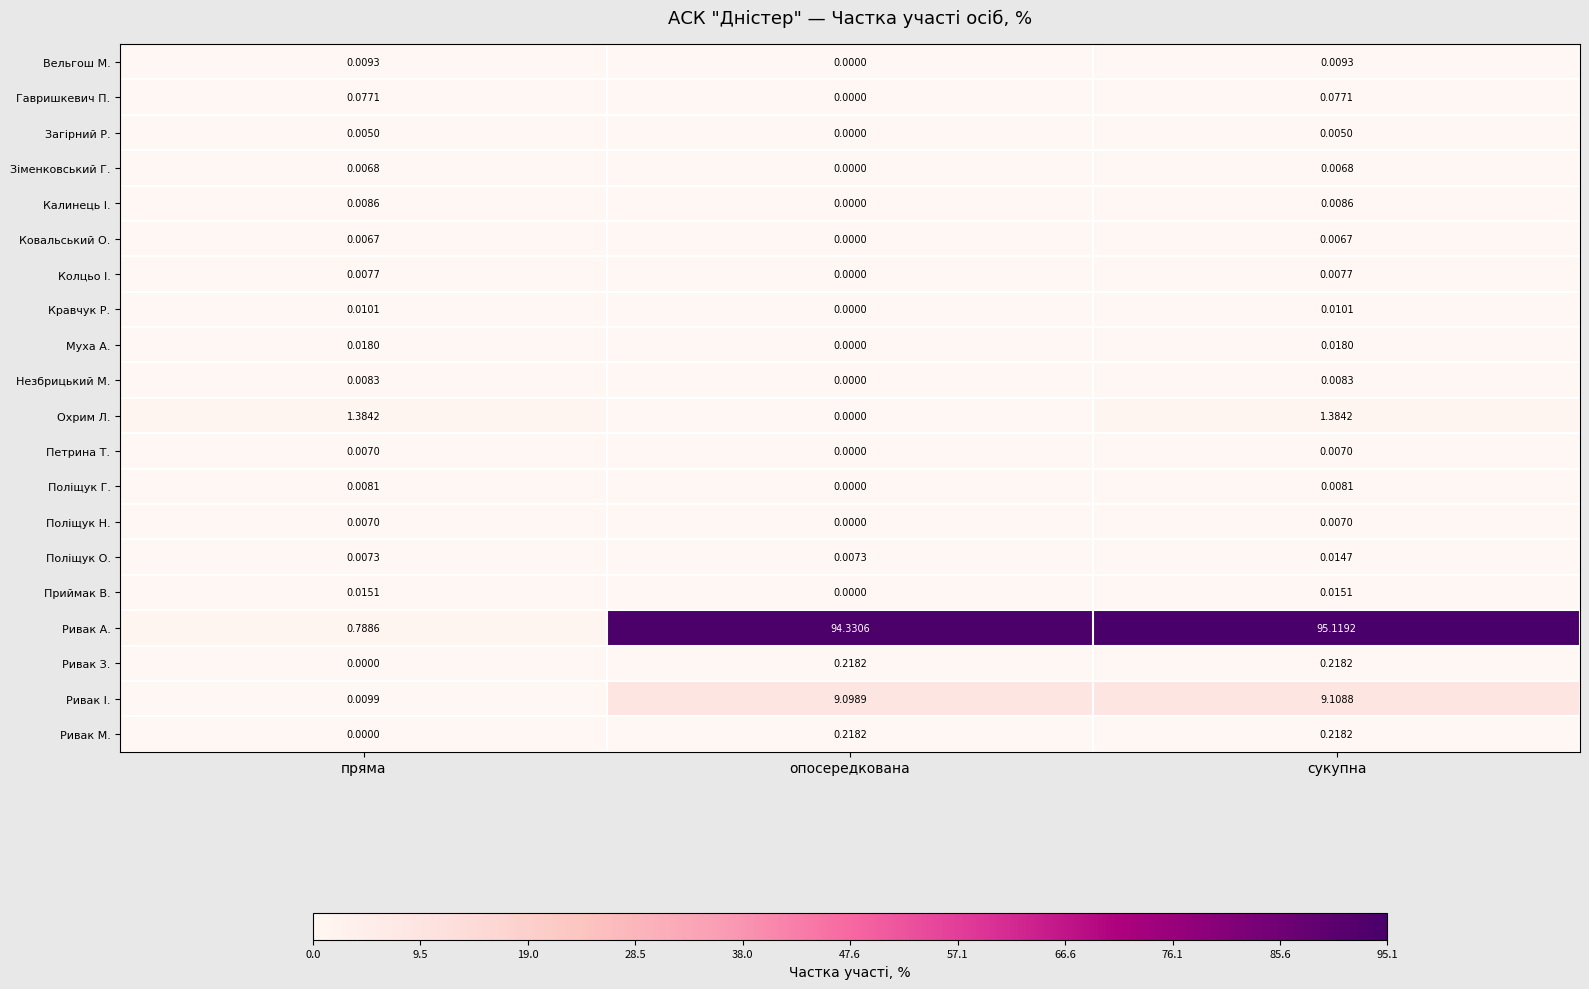

Between пряма and опосередкована, which series saw the biggest shift?

Ривак А.